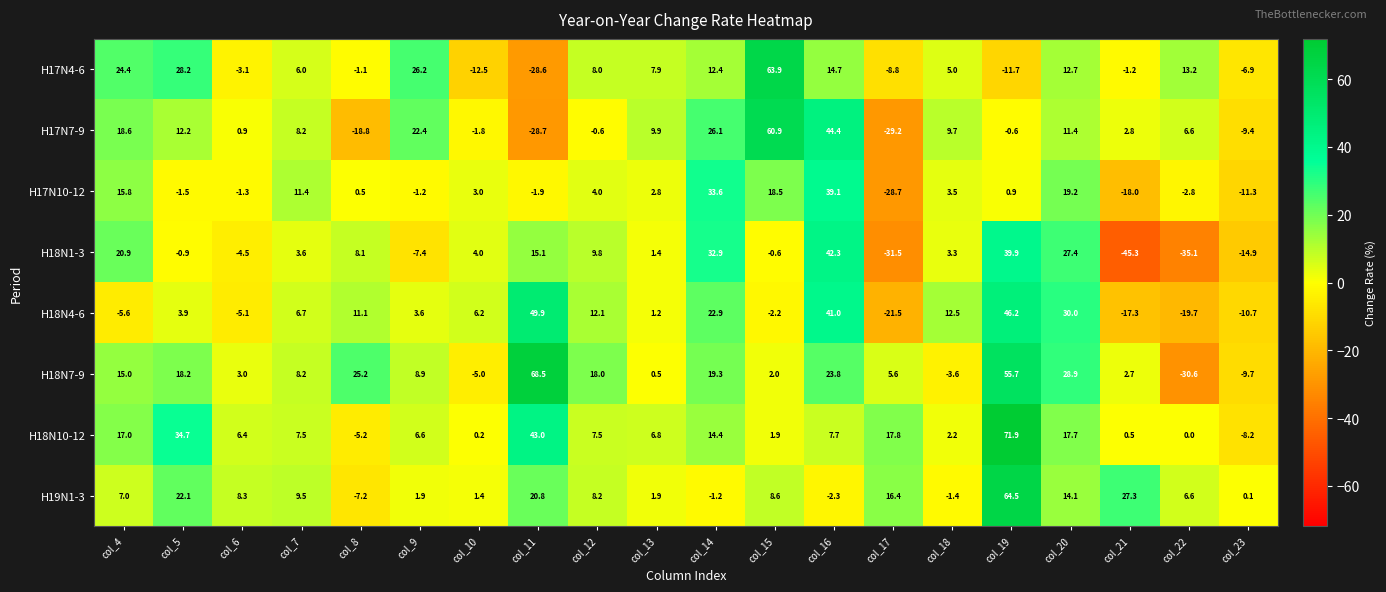

What is the sum of all H18N7-9 values?

254.6